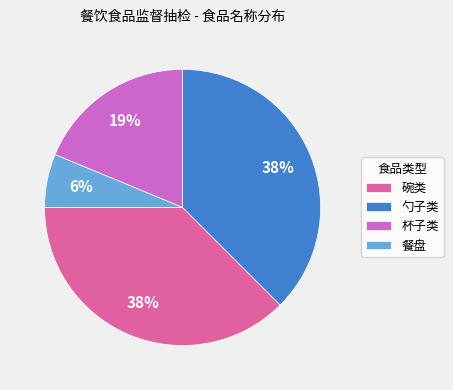

What is the ratio of the value at 勺子类 to the value at 杯子类?

2.0